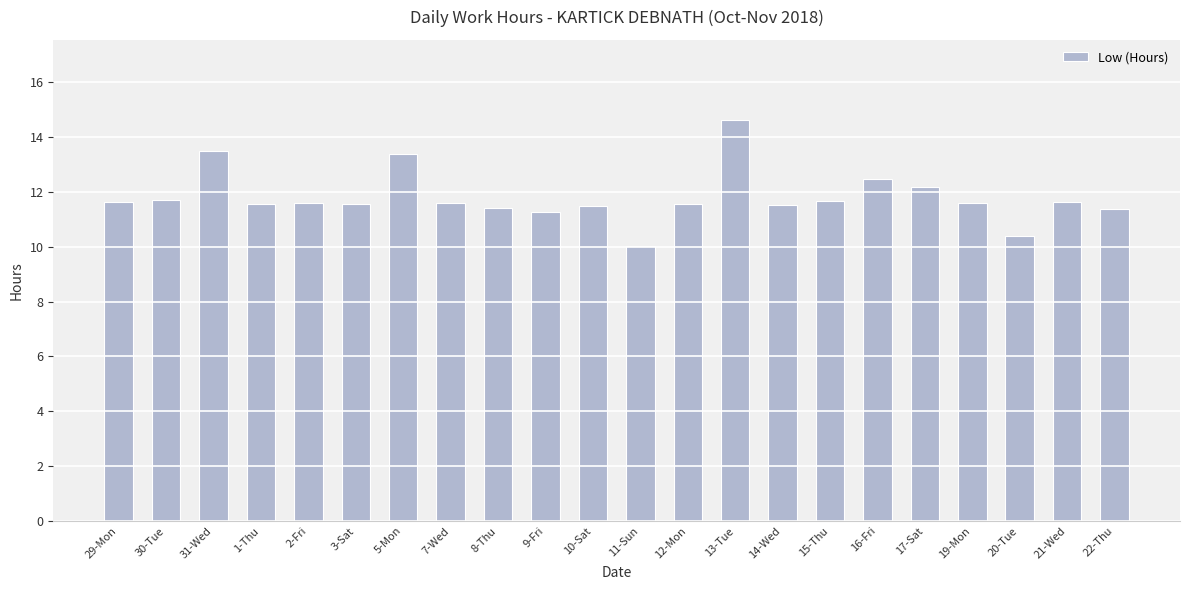

Which label corresponds to the largest value in the chart?

13-Tue